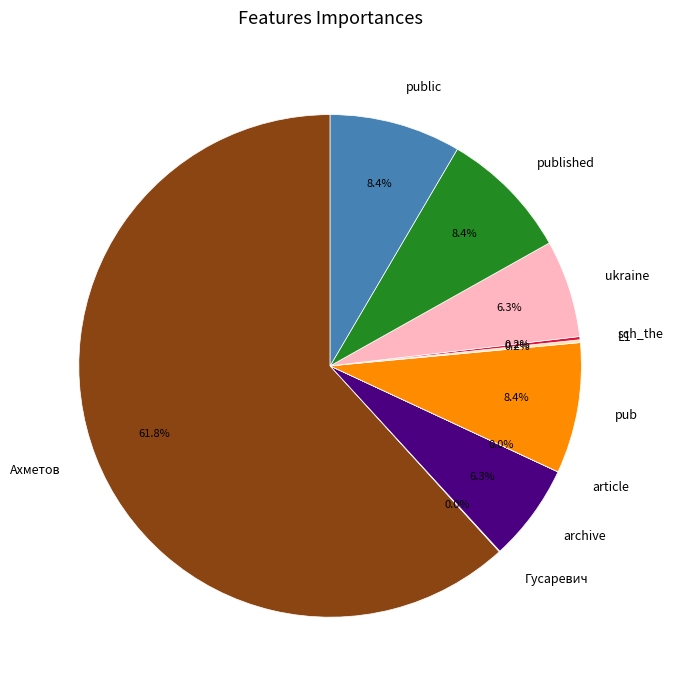

To the nearest percent, what portion does archive represent?

6%